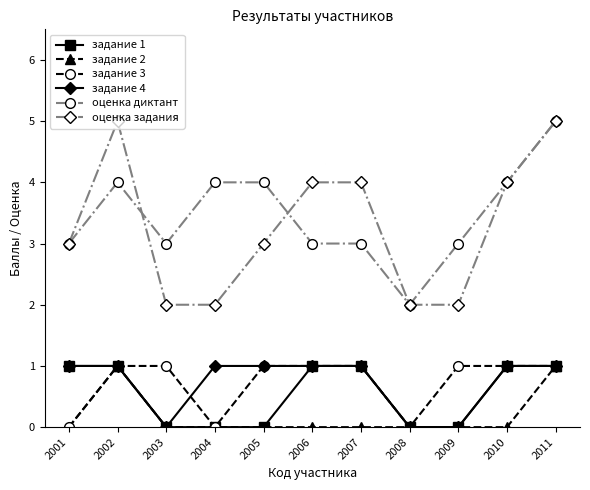

The оценка задания series shows 3 at 2003. True or false?

False